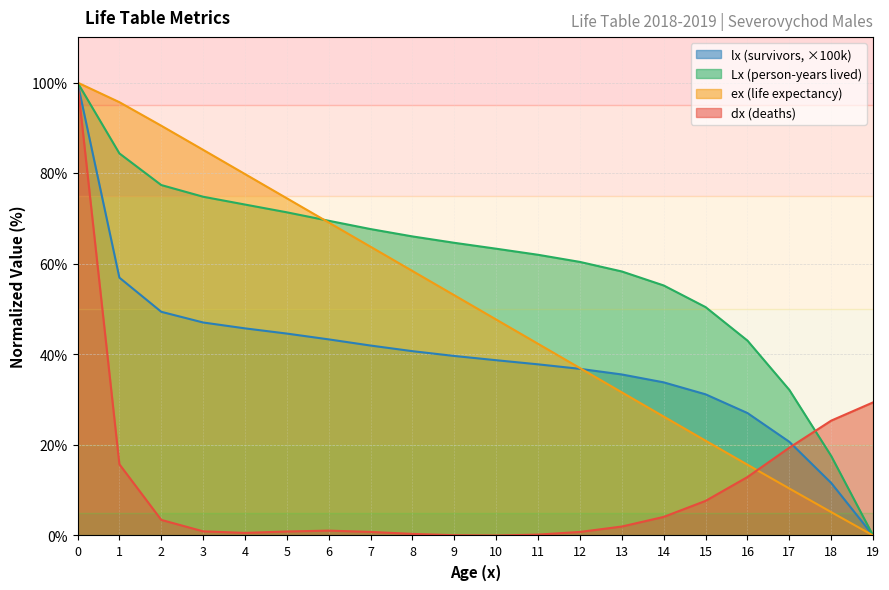

What is the maximum value for Lx?

100.0